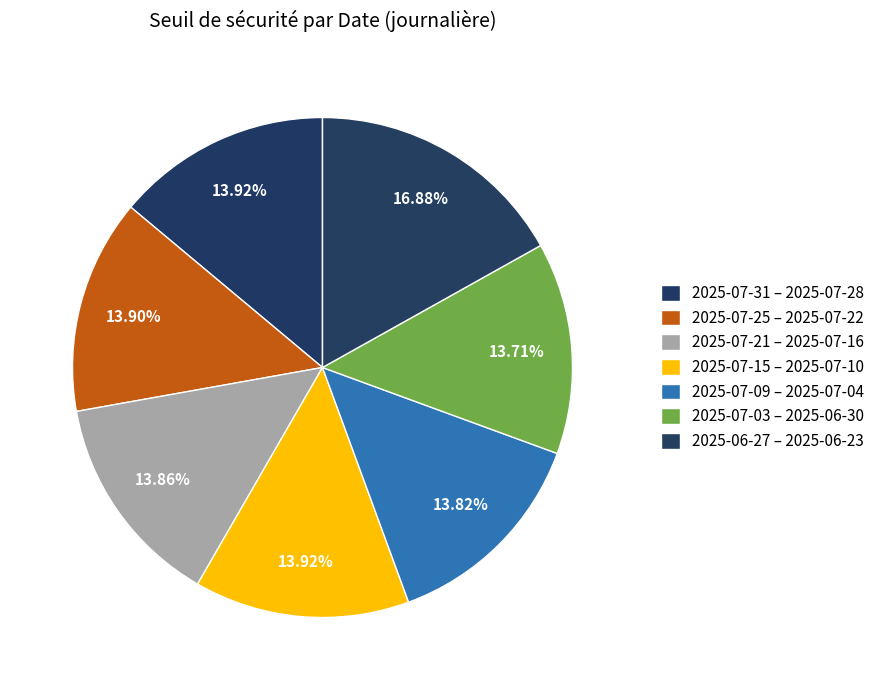

How many segments does this pie chart have?

7